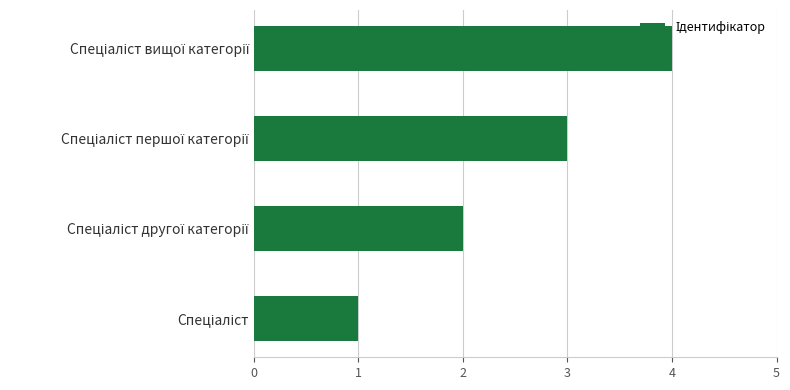

What is the sum of all values?

10